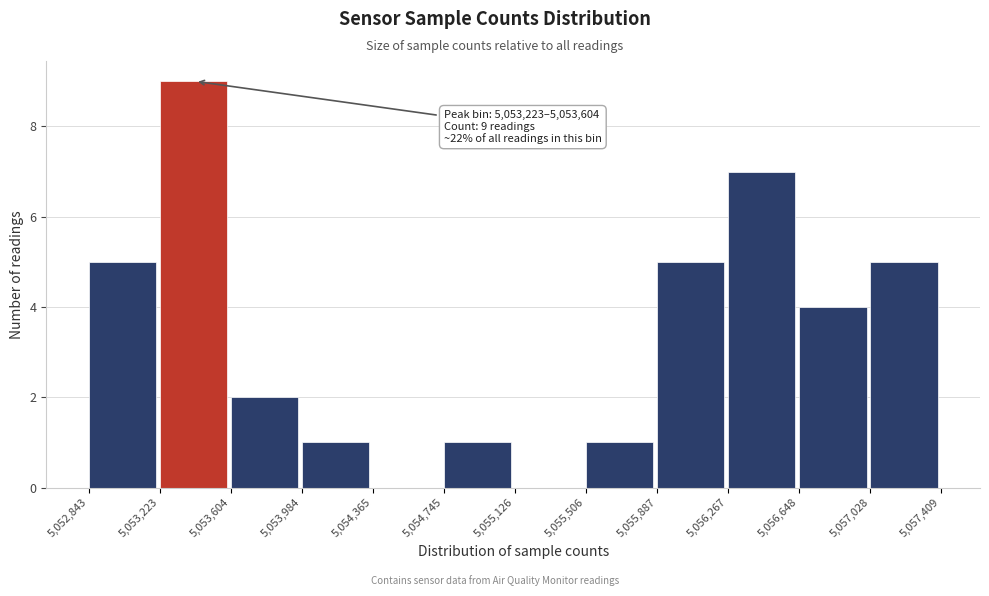

Which range on the x-axis has the tallest bar?

5,053,223 to 5,053,604